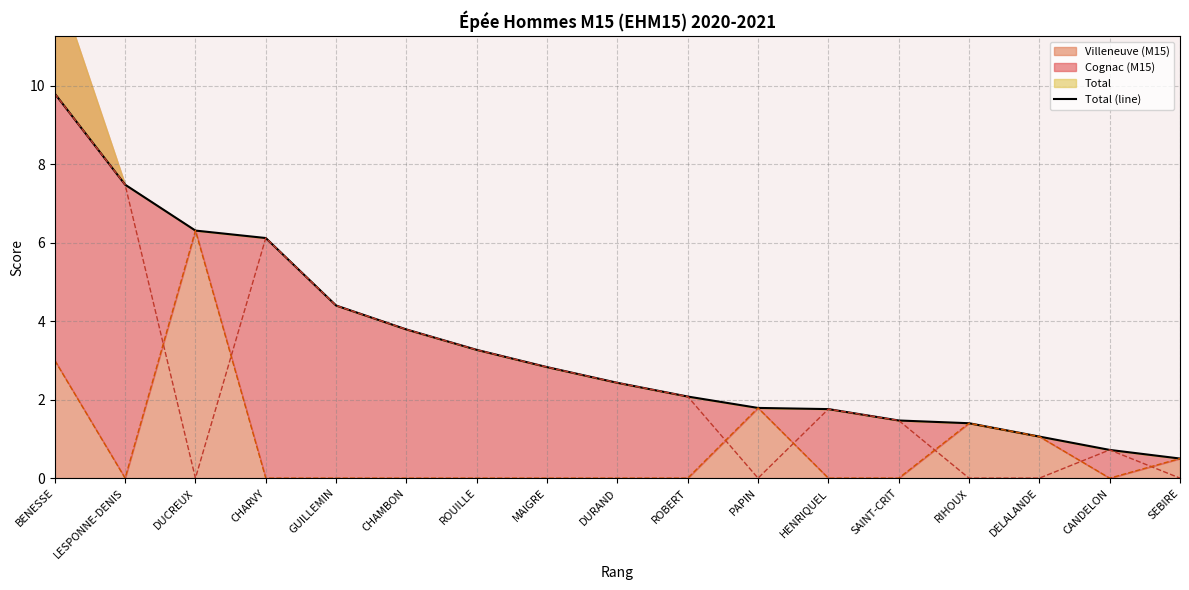

What is the sum of the values at GUILLEMIN and RIHOUX?

5.8